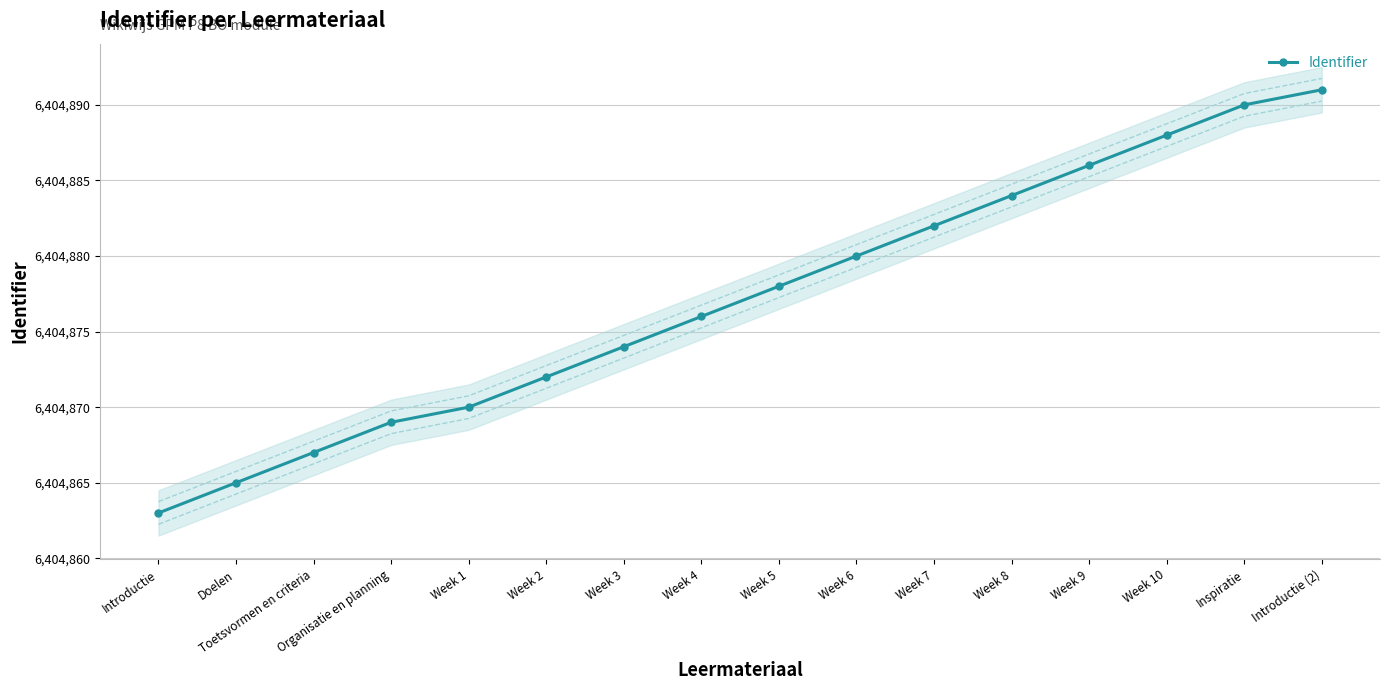

What is the value of the 10th point from the left?

6404880